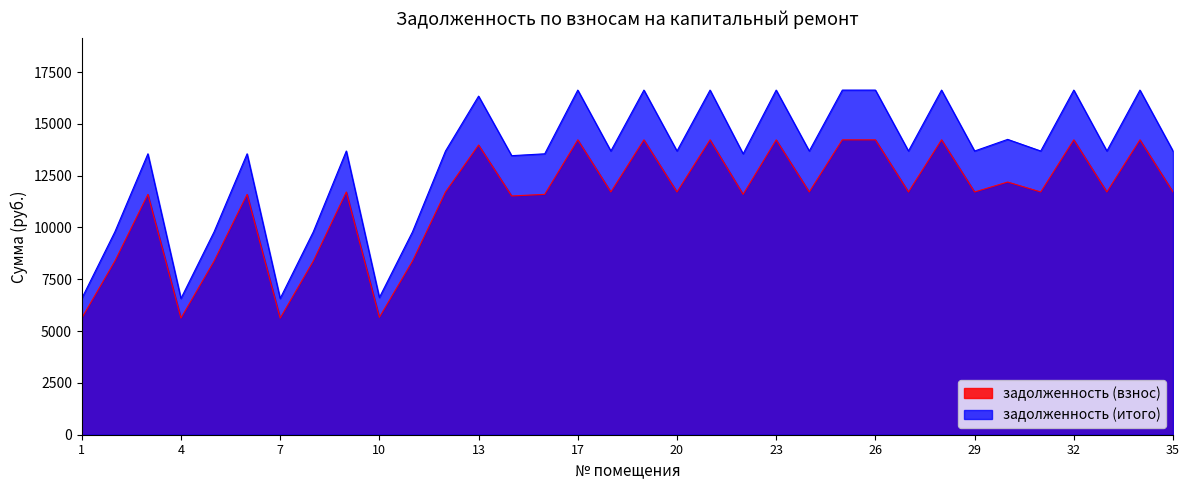

Between 25 and 34, which series saw the biggest shift?

задолженность (взнос)